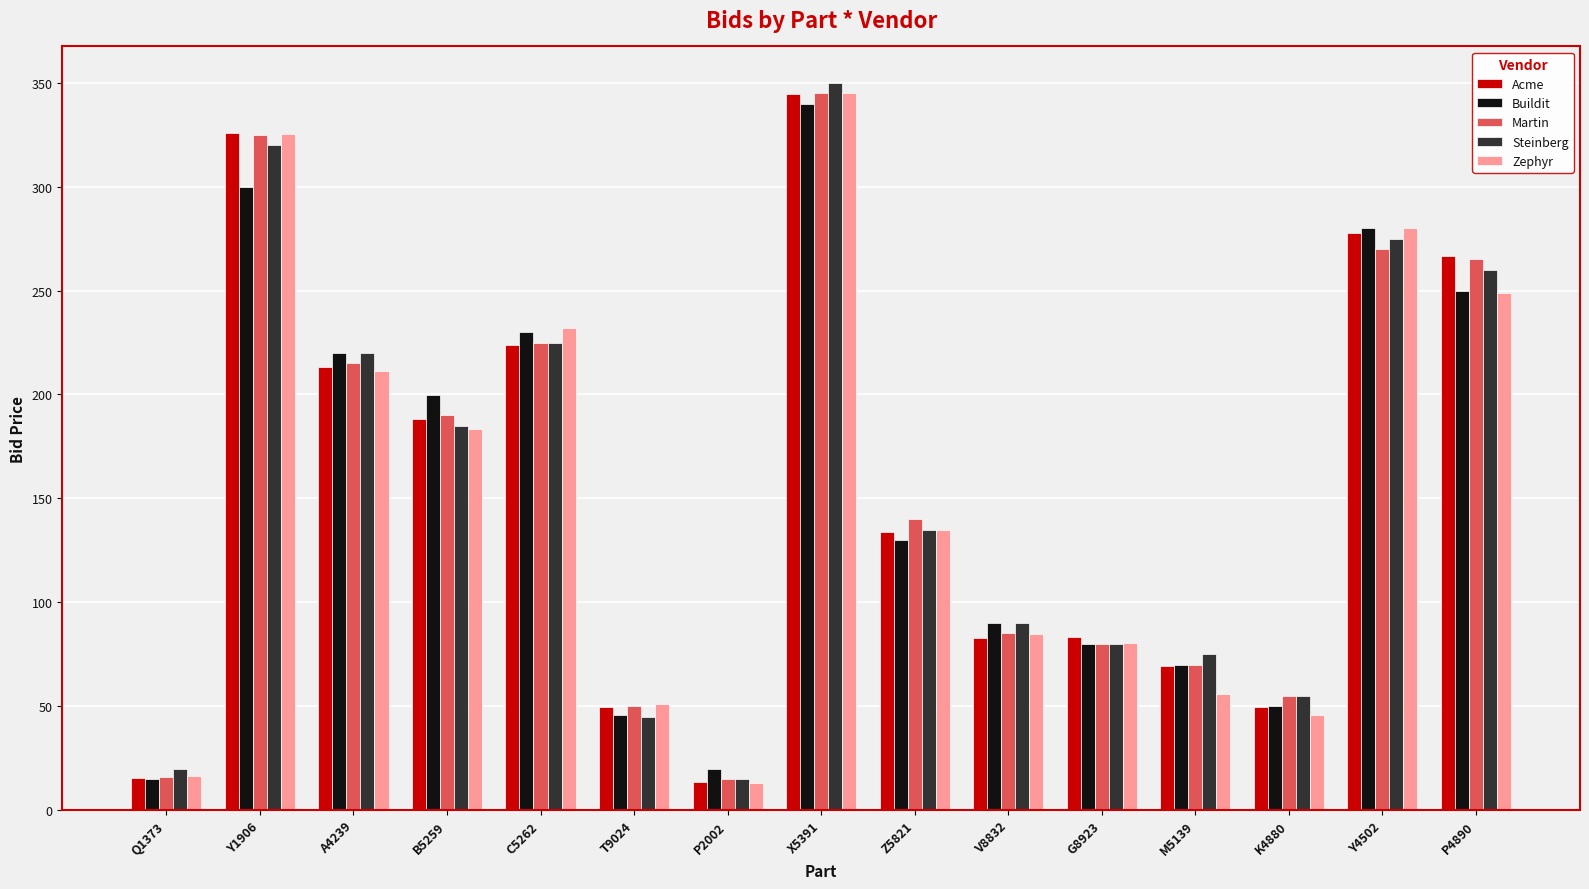

What is the lowest value of the Martin series?

15.0